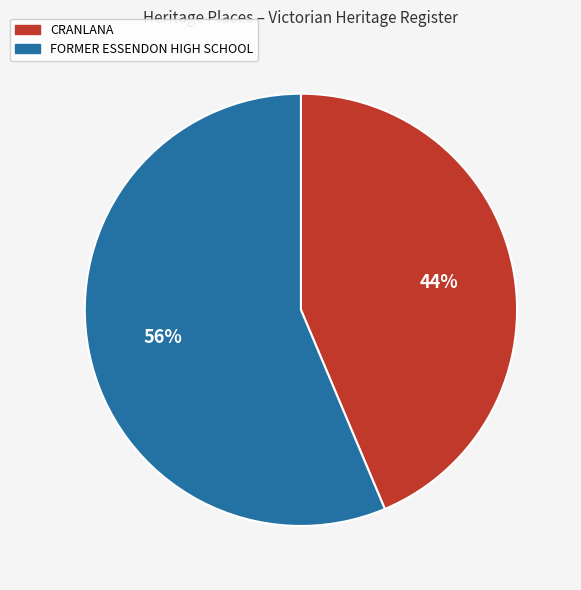

Combined, do FORMER ESSENDON HIGH SCHOOL and CRANLANA account for over 50%?

Yes